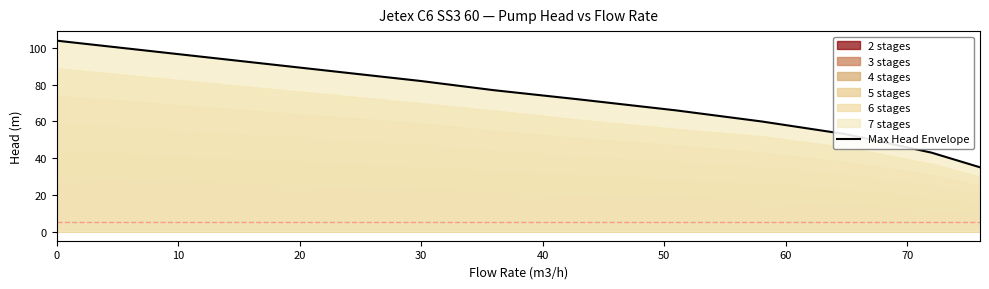

Is it true that Max Head Envelope equals 144 at 0?

False